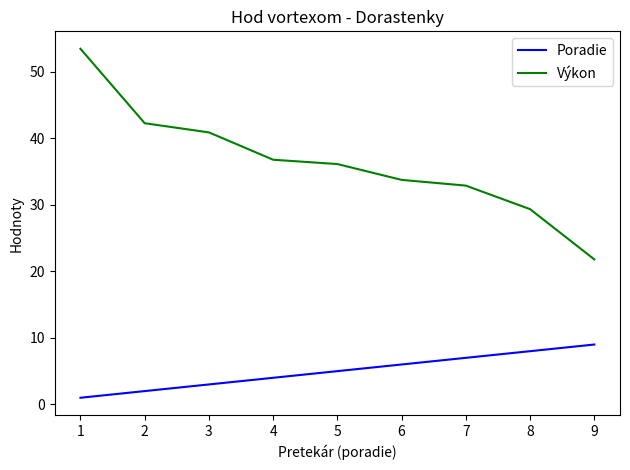

Is the value of Výkon at 4 greater than the value of Poradie at 5?

Yes